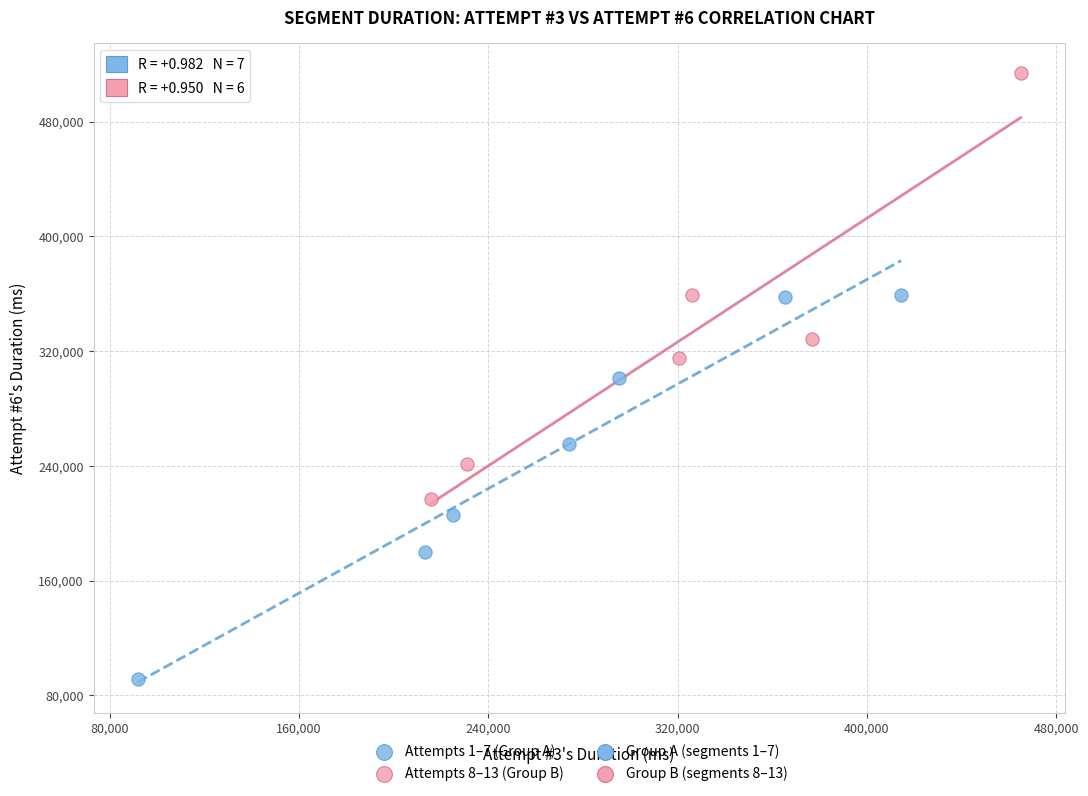

Which series contains the lowest Y value?

Attempts 1–7 (Group A)